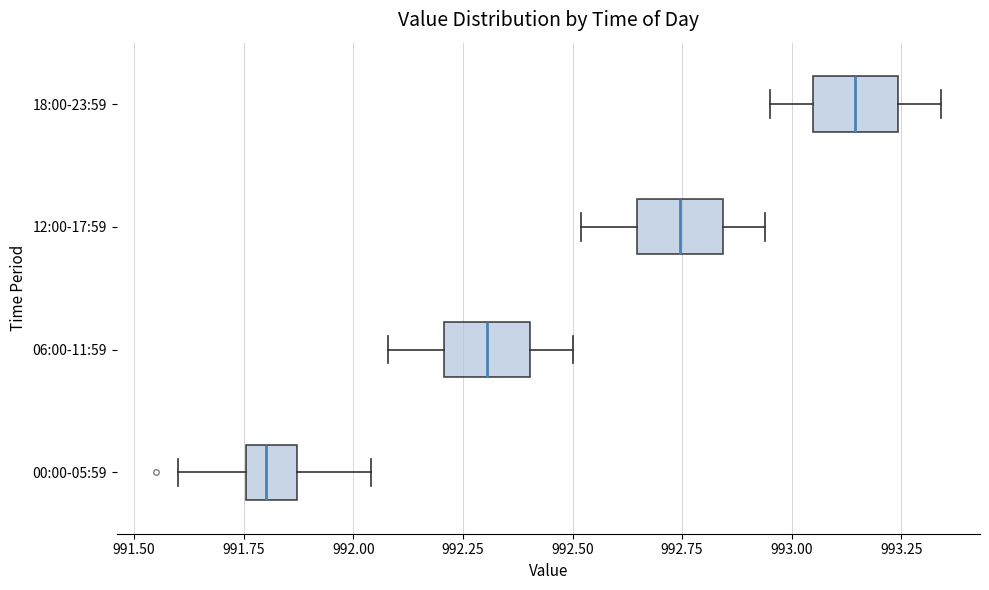

Which box's median line is the furthest to the right?

18:00-23:59